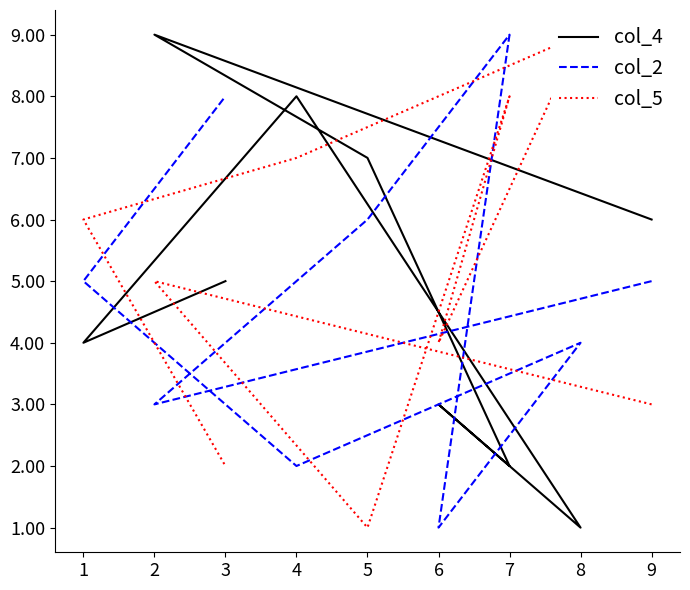

Which series has the largest total across all categories?

col_4